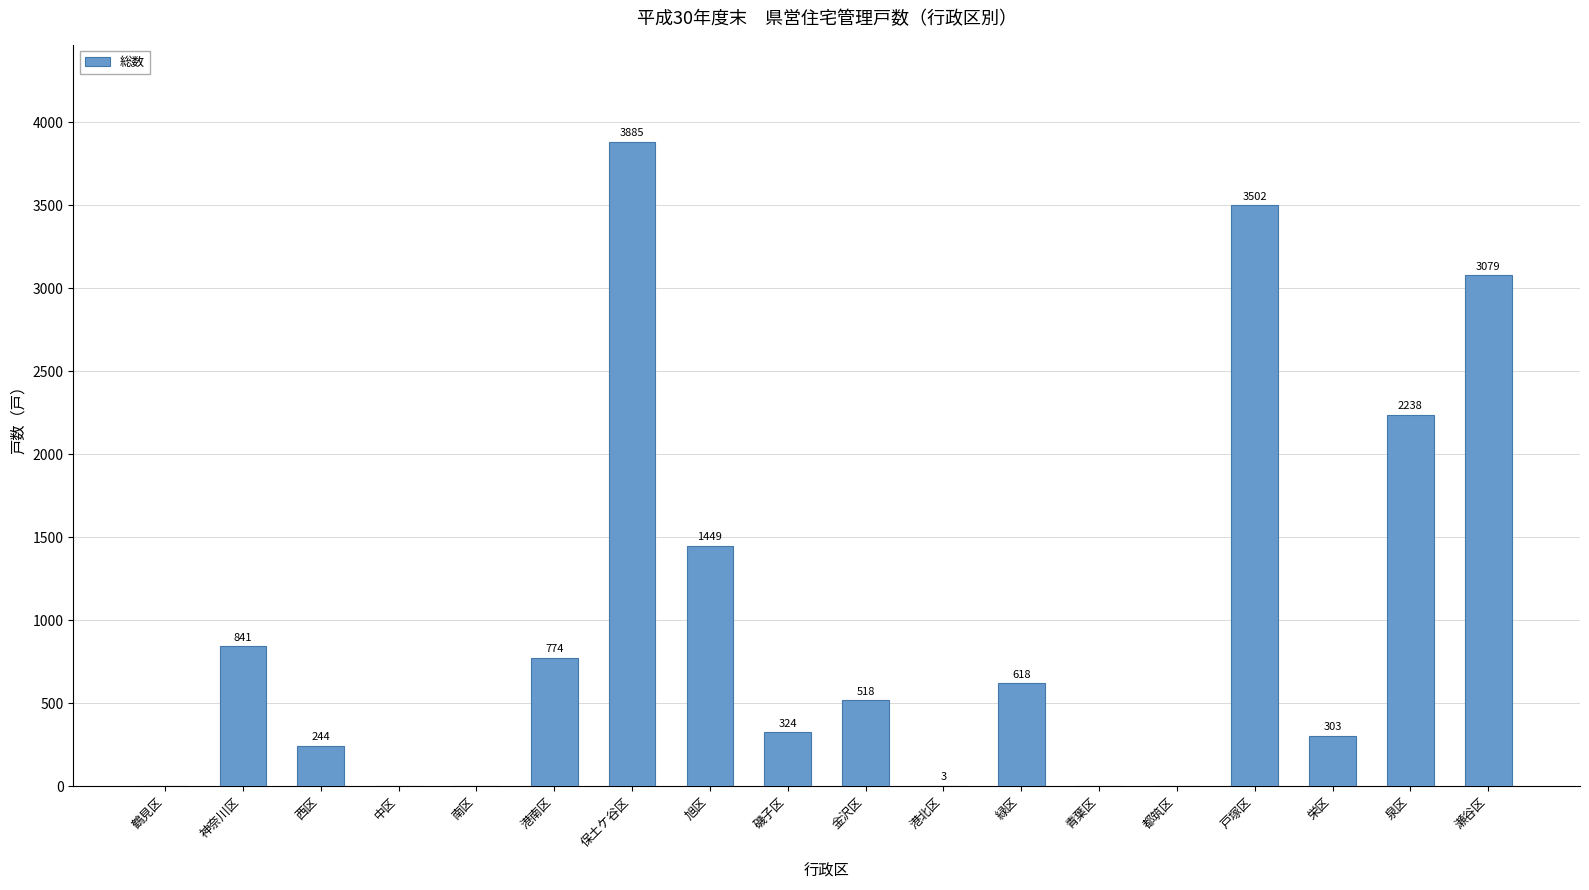

What is the greatest value displayed?

3885